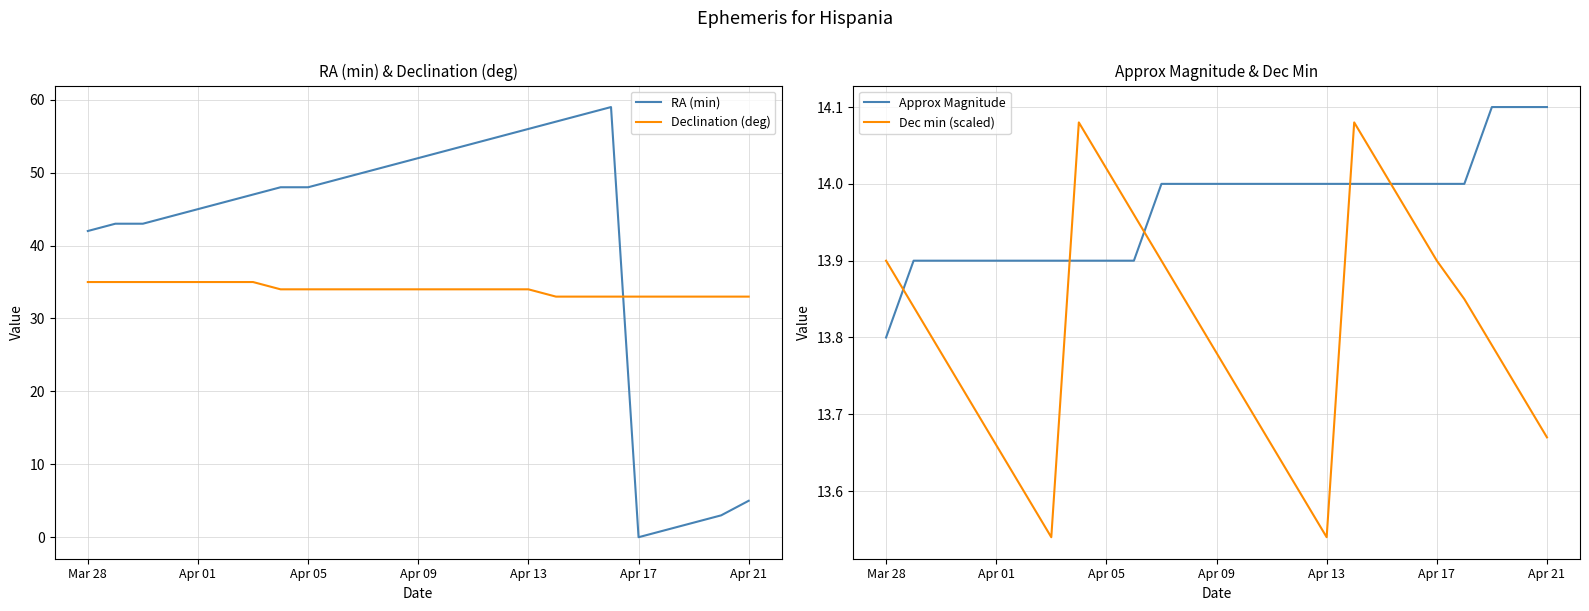

True or false: Approx Magnitude and Declination (deg) intersect in this chart.

False